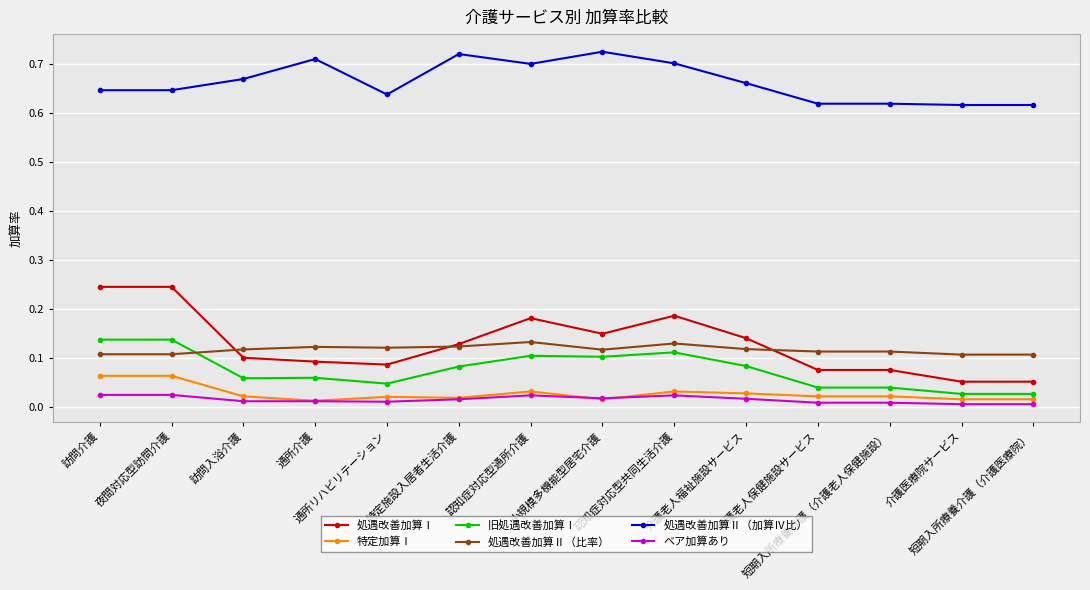

Which series changed the most between 訪問介護 and 介護老人福祉施設サービス?

処遇改善加算Ⅰ